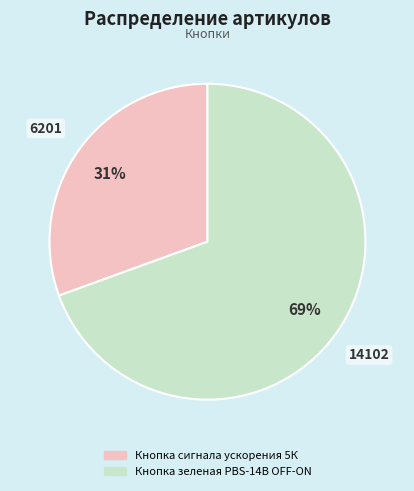

Which slice is the smallest?

Кнопка сигнала ускорения 5К